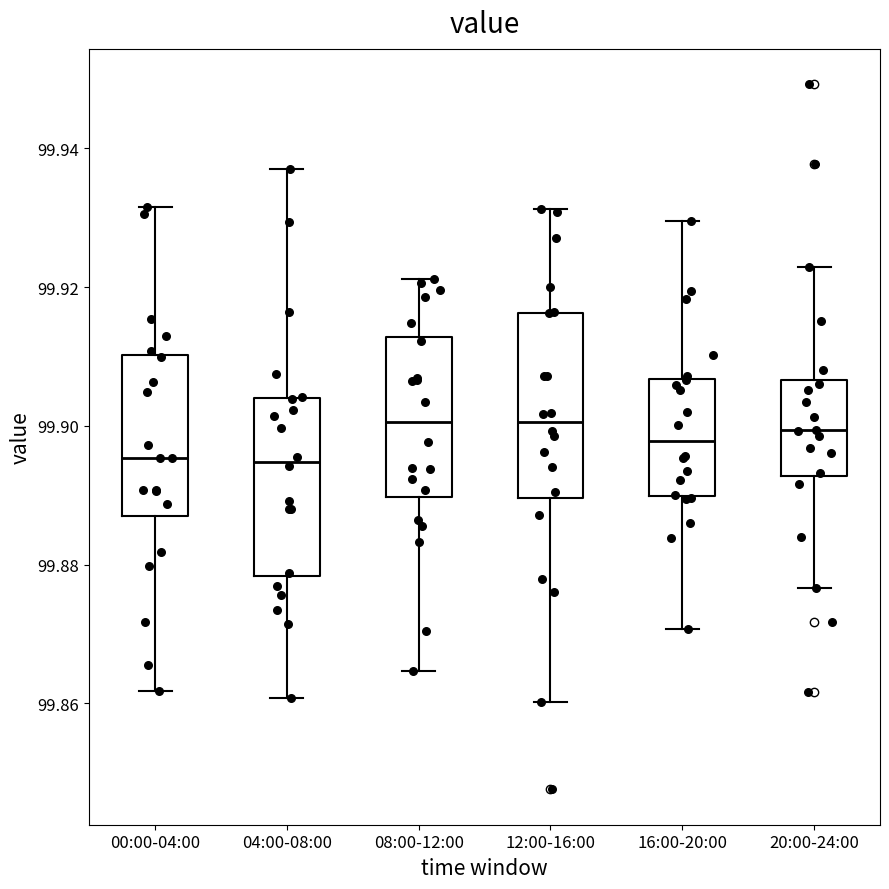

Reading left to right, transcribe this box plot: for each box, give where its median line is, the range the box spans, and where its two whiskers end, as read against the y-axis. The values are not printed on the chart, so give them approximately, as read against the axis.

00:00-04:00: median 99.896, box 99.888 to 99.910, whiskers 99.862 to 99.932
04:00-08:00: median 99.894, box 99.878 to 99.904, whiskers 99.860 to 99.938
08:00-12:00: median 99.900, box 99.890 to 99.912, whiskers 99.864 to 99.922
12:00-16:00: median 99.900, box 99.890 to 99.916, whiskers 99.860 to 99.932
16:00-20:00: median 99.898, box 99.890 to 99.906, whiskers 99.870 to 99.930
20:00-24:00: median 99.900, box 99.892 to 99.906, whiskers 99.876 to 99.922